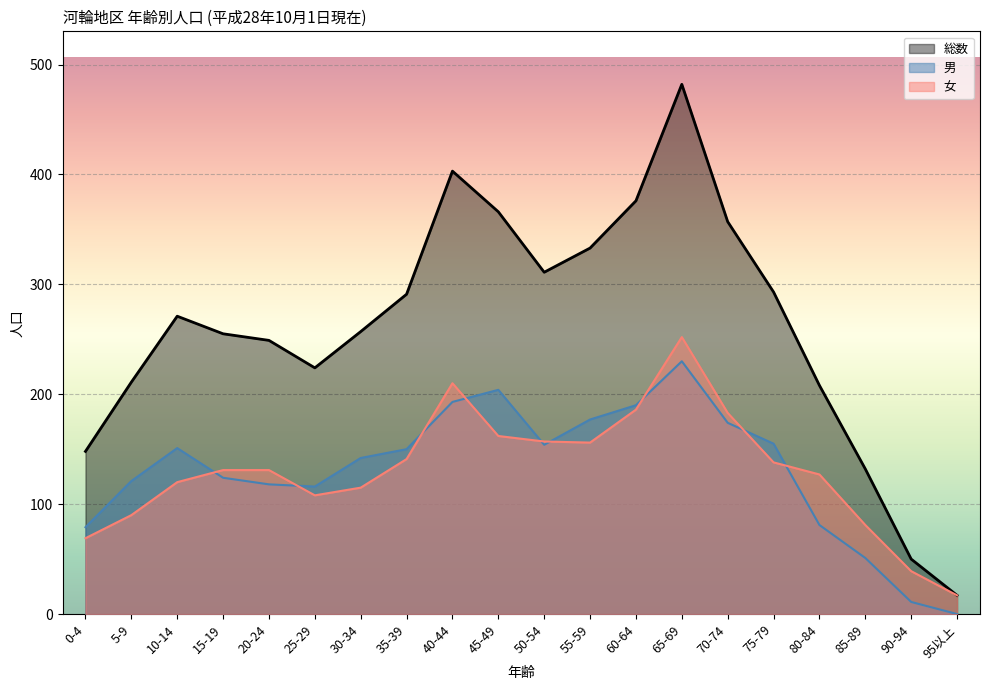

Does the chart display data point markers on the line(s)?

No